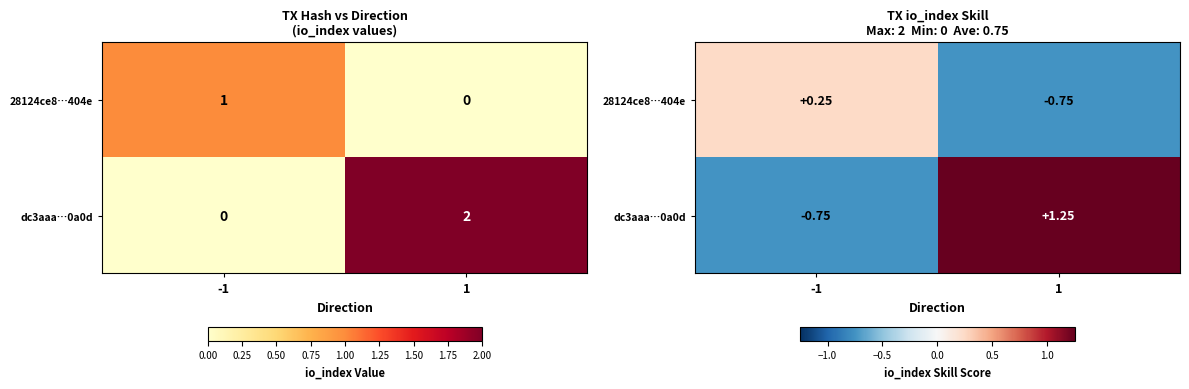

The value of 28124ce8…404e at -1 is 0.1. True or false?

False